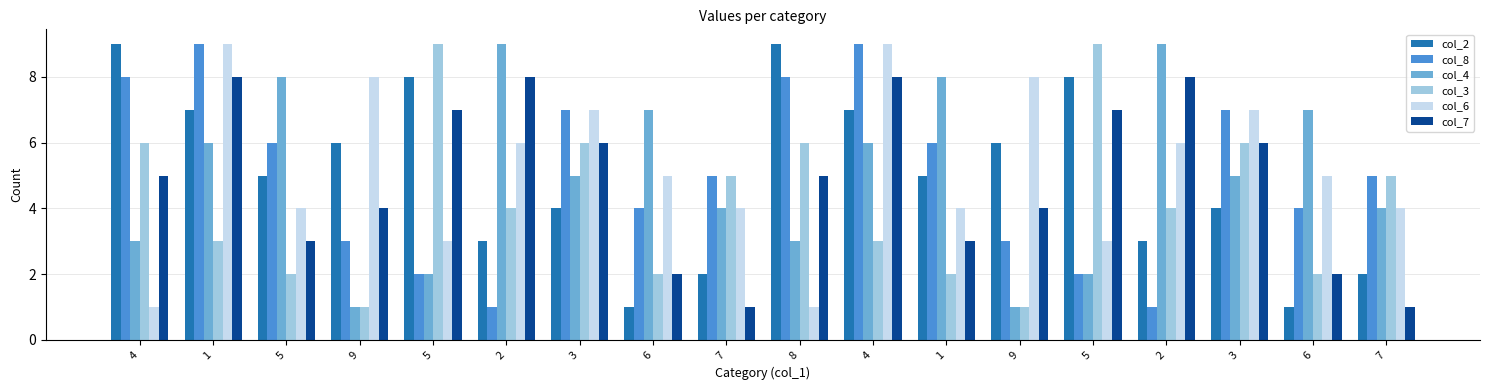

How many series are shown in this chart?

6